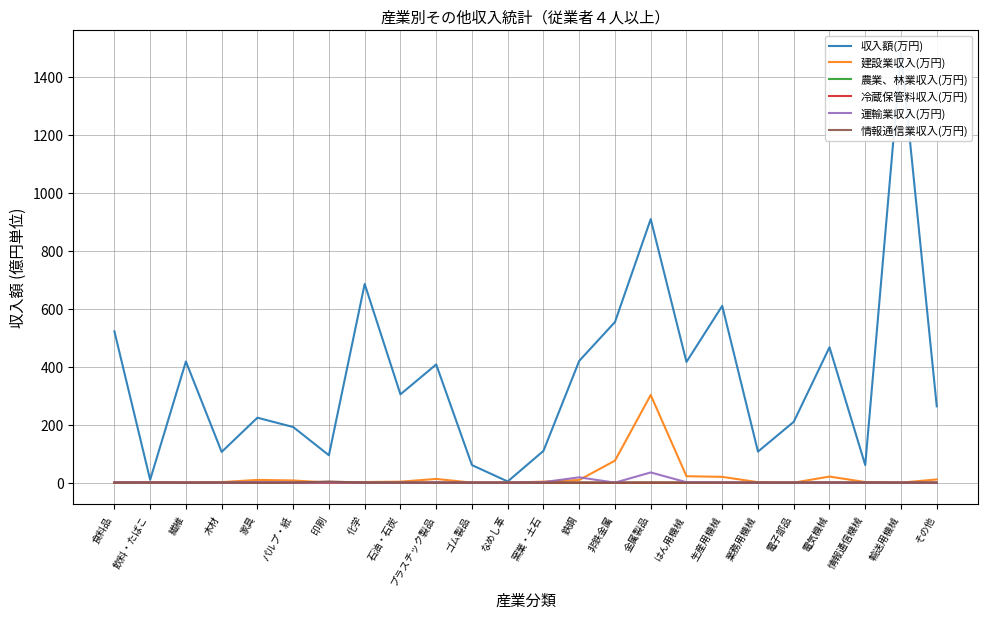

At which label does 建設業収入(万円) reach its minimum?

飲料・たばこ